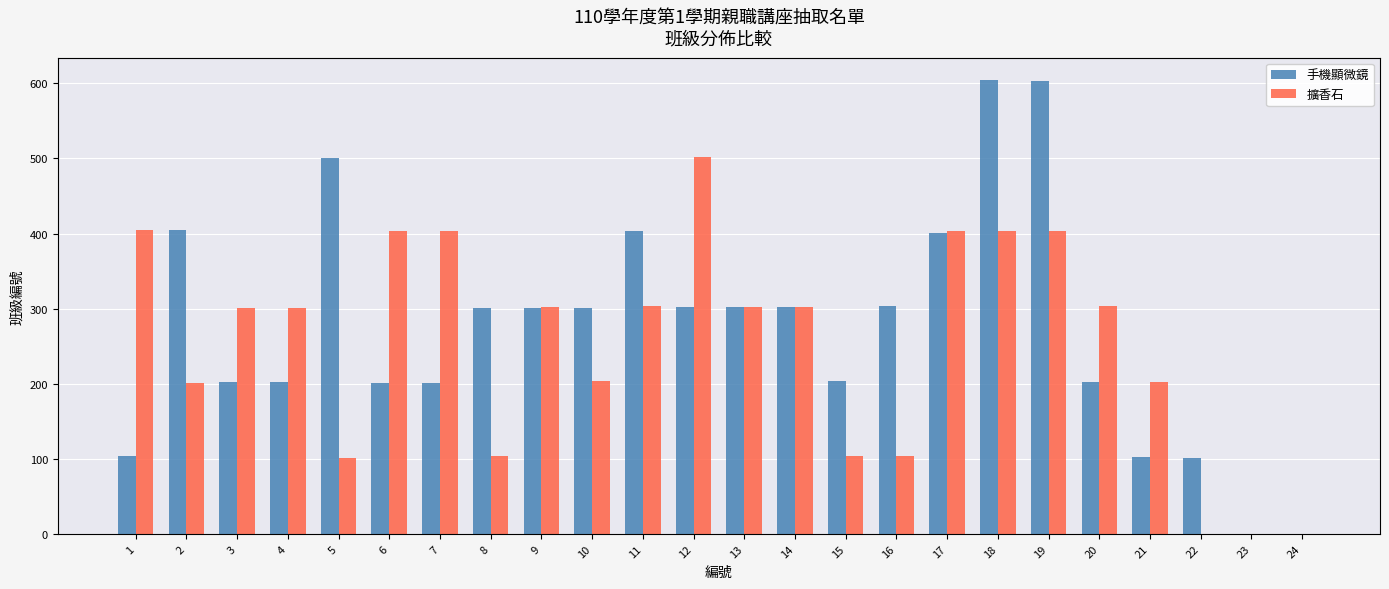

What is the sum of the 擴香石 values at 21 and 19?

605